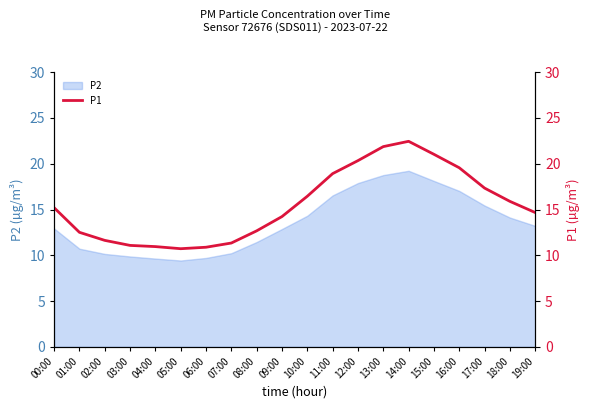

What is the maximum value for P2?

19.2